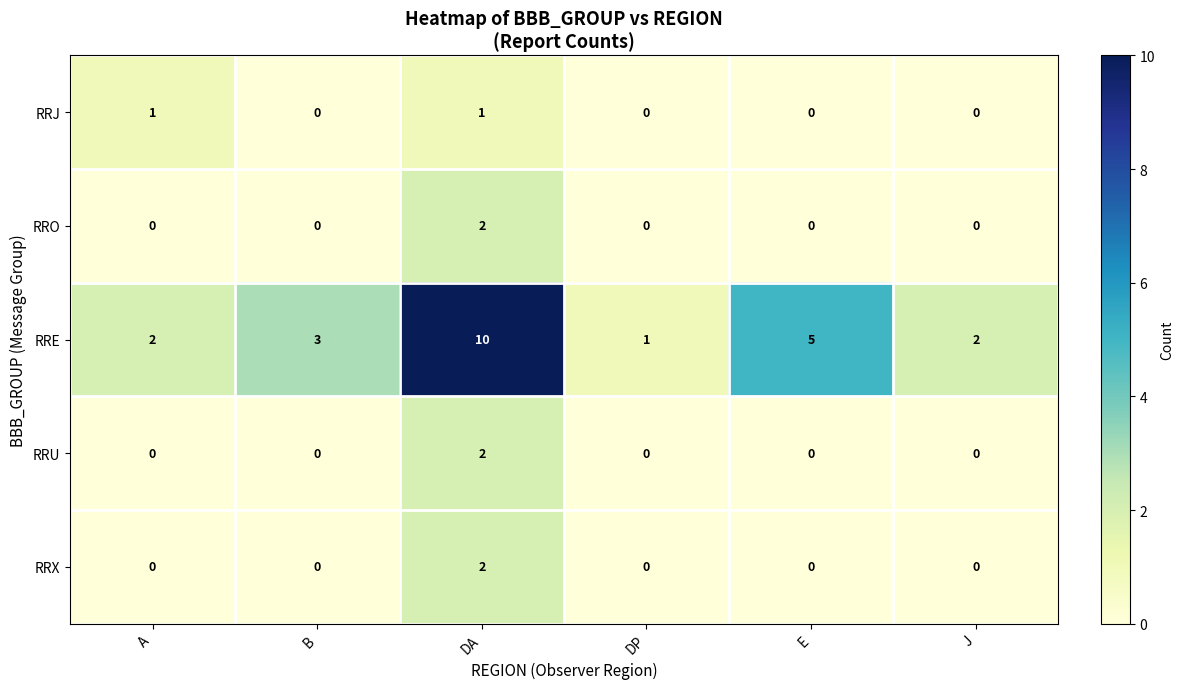

Which series has the largest total across all categories?

RRE